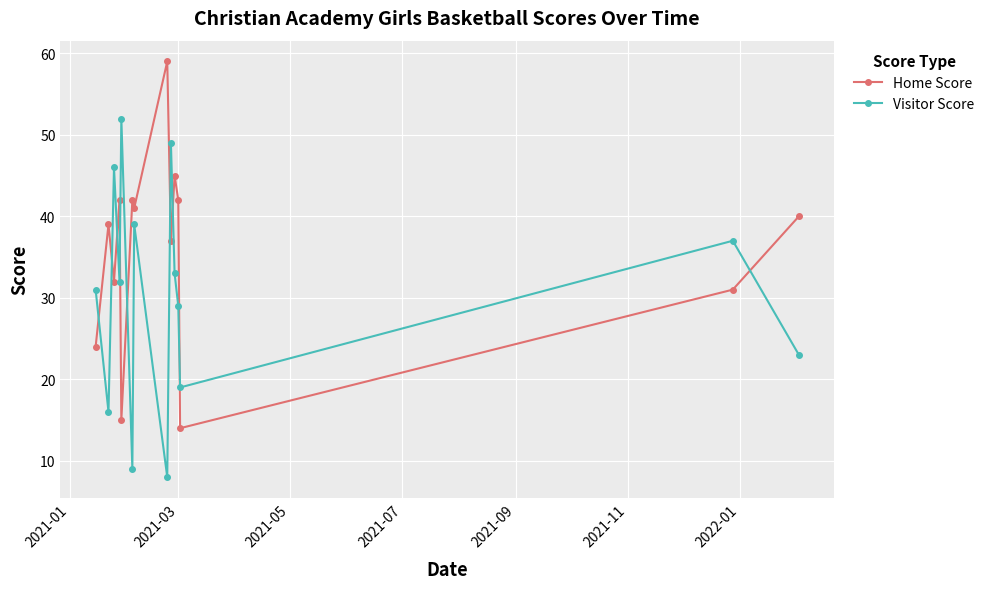

Rank the series by their maximum value, from lowest to highest.

Visitor Score, Home Score